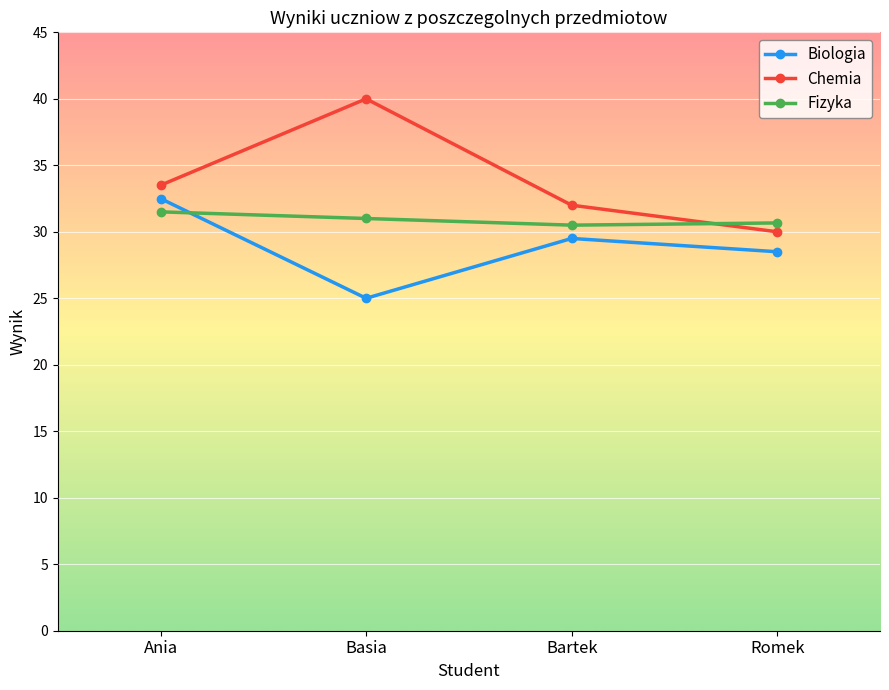

What is the difference between the highest and lowest values at Bartek?

2.5